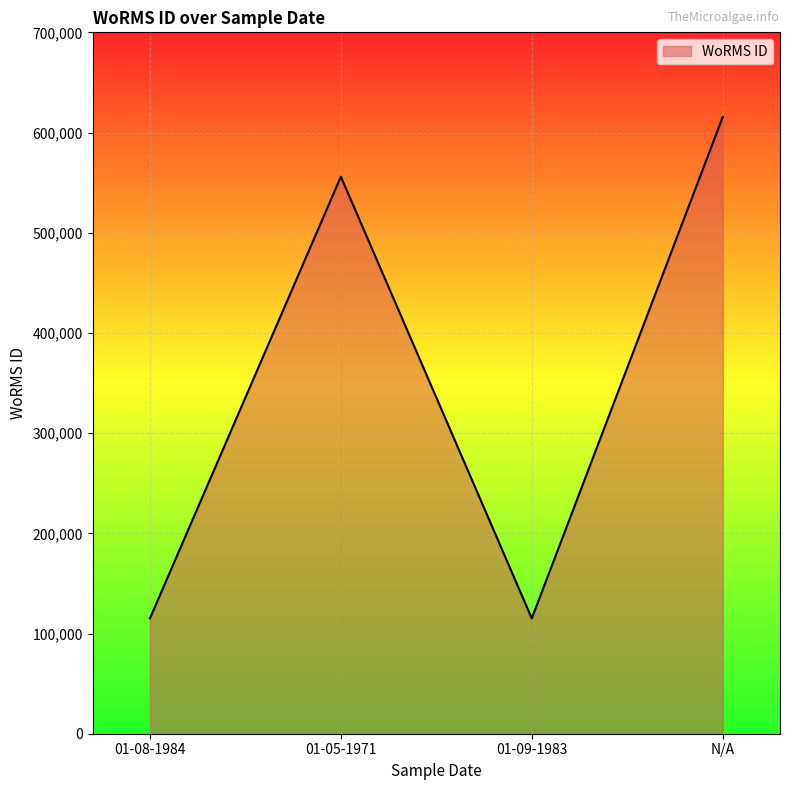

Is it true that the value at 01-05-1971 is 555940?

True